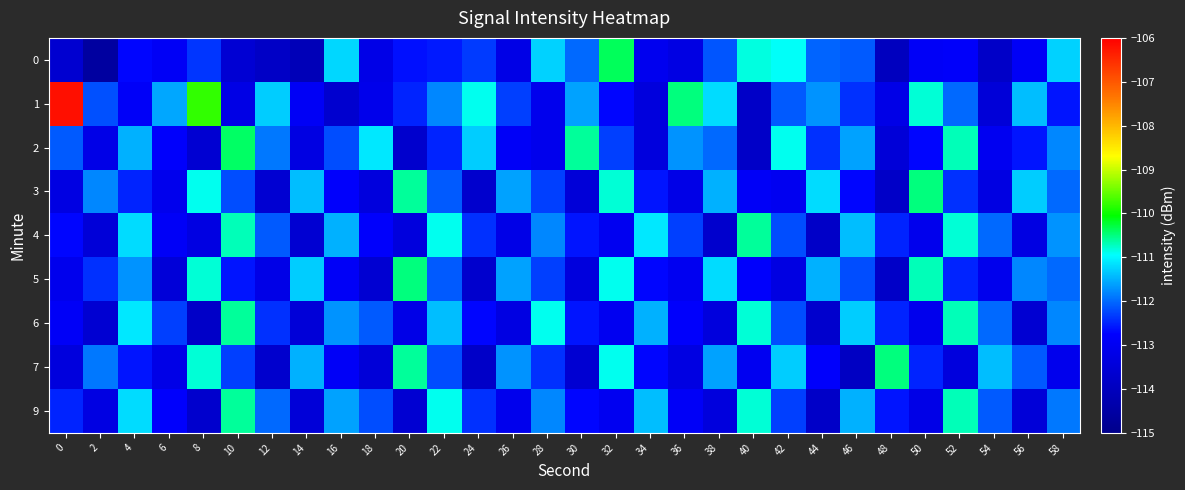

At how many categories does at least one series exceed -109?

1